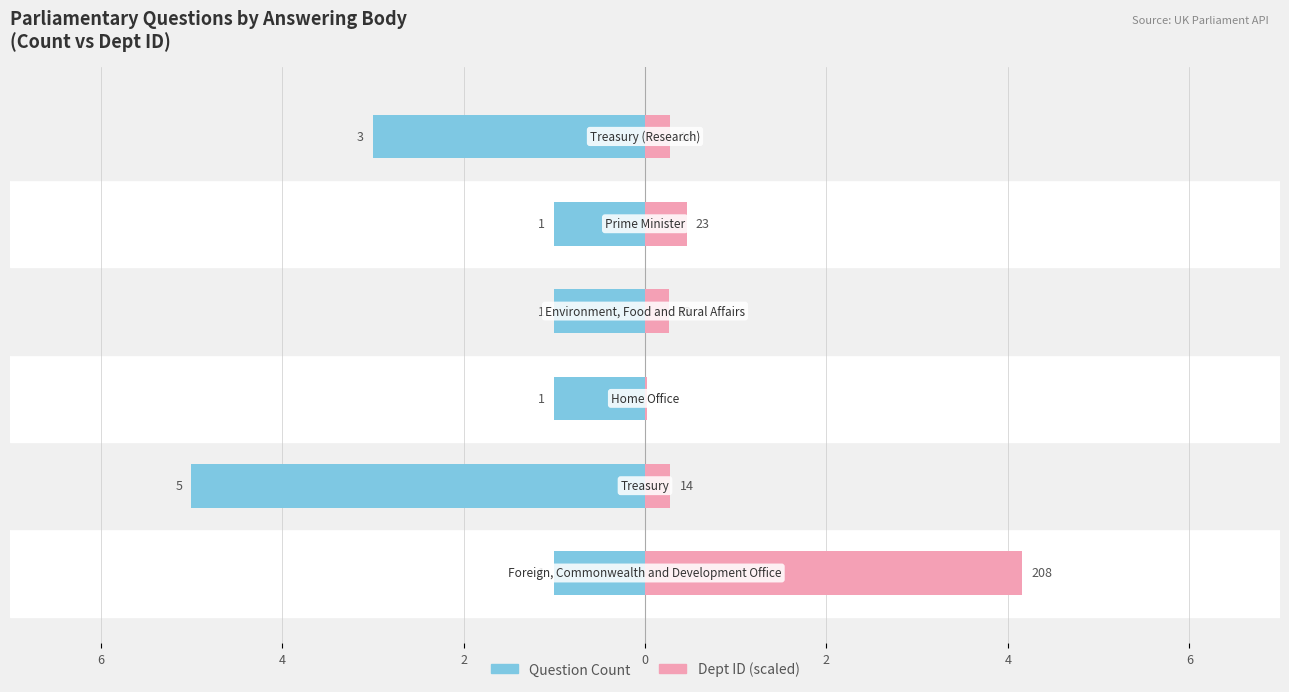

What is the difference between the maximum and minimum values in the Question Count series?

4.0